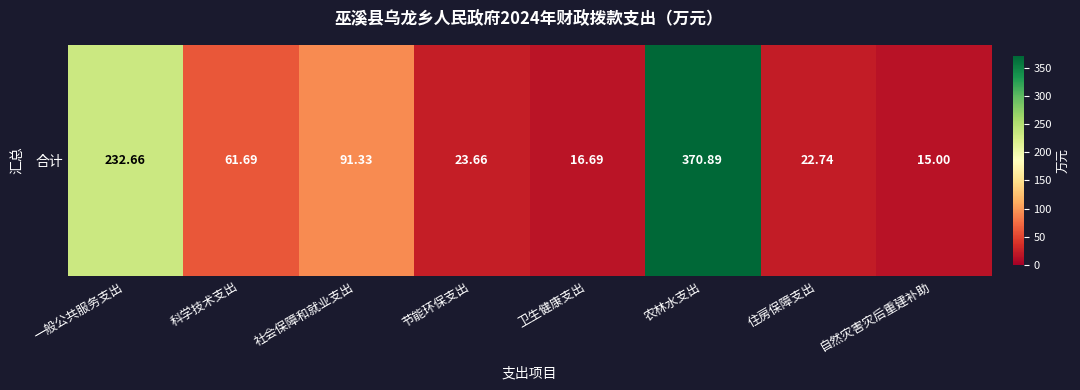

What is the approximate value at 社会保障和就业支出?

91.3